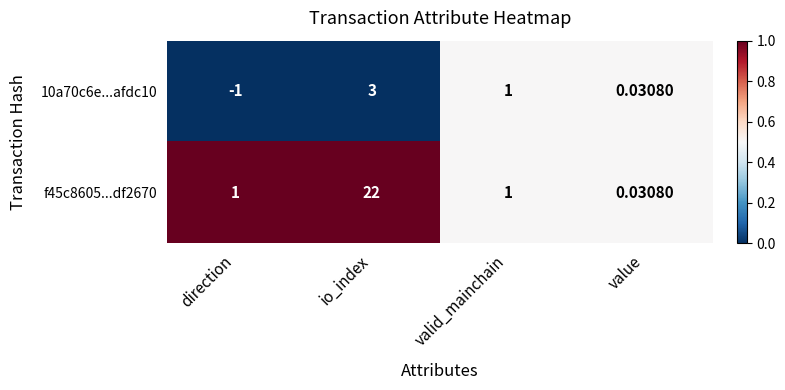

Rank the series by their average value, from highest to lowest.

f45c8605...df2670, 10a70c6e...afdc10